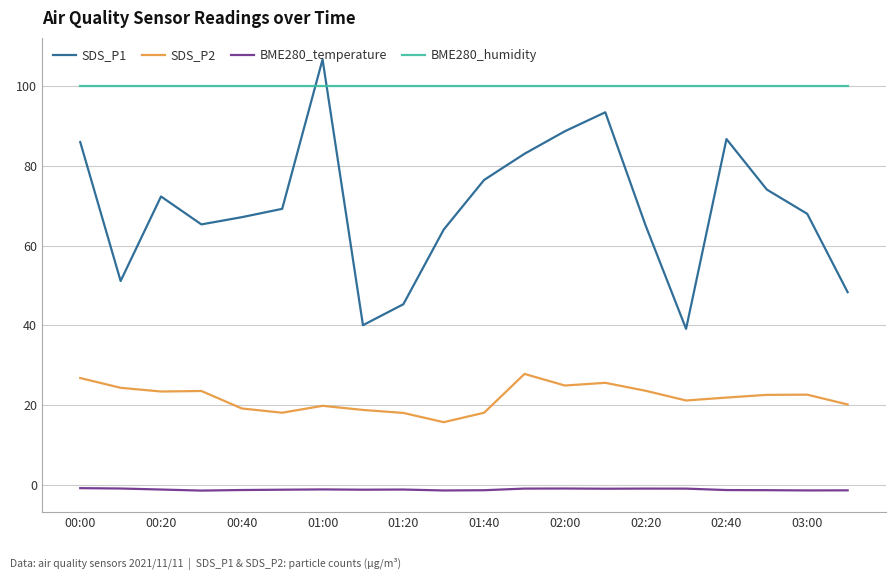

List the series in order of their overall mean, highest first.

BME280_humidity, SDS_P1, SDS_P2, BME280_temperature